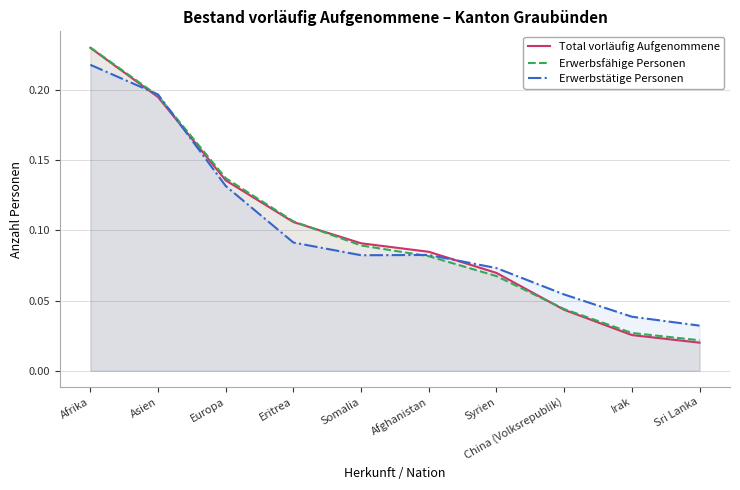

How many lines are shown in the chart?

3